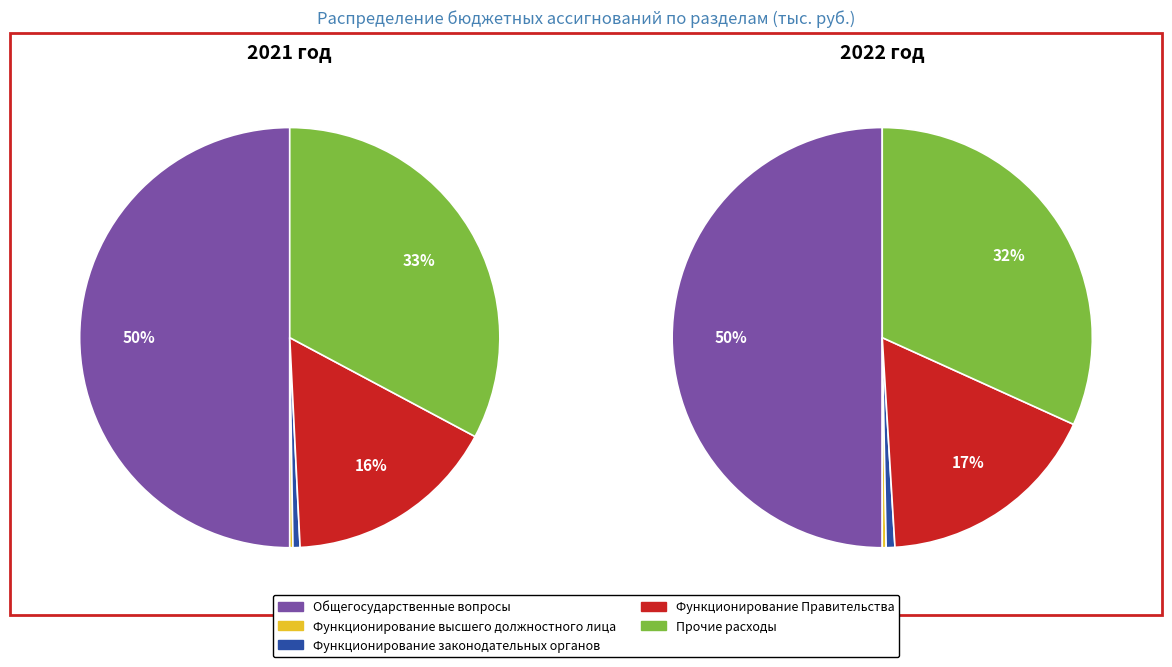

Which series has the largest range (max minus min)?

2021